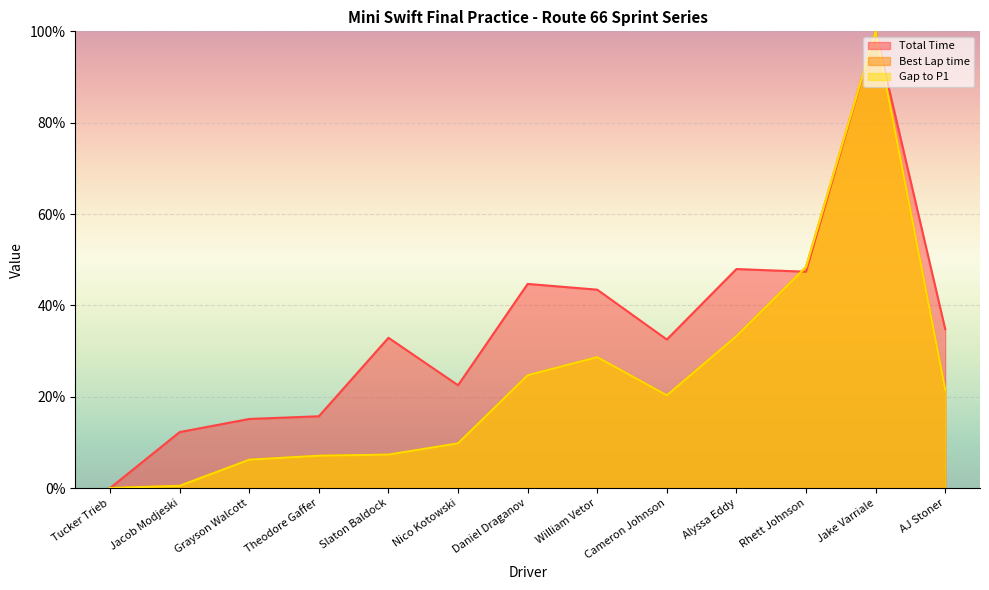

Where is the first local minimum for Gap to P1?

Cameron Johnson